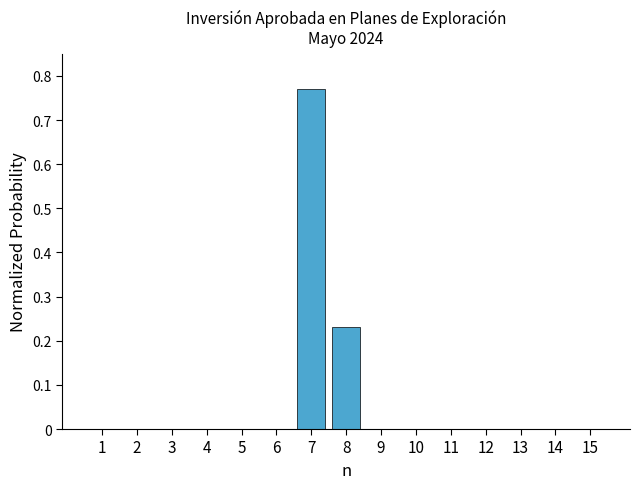

Count the number of categories in the chart.

15